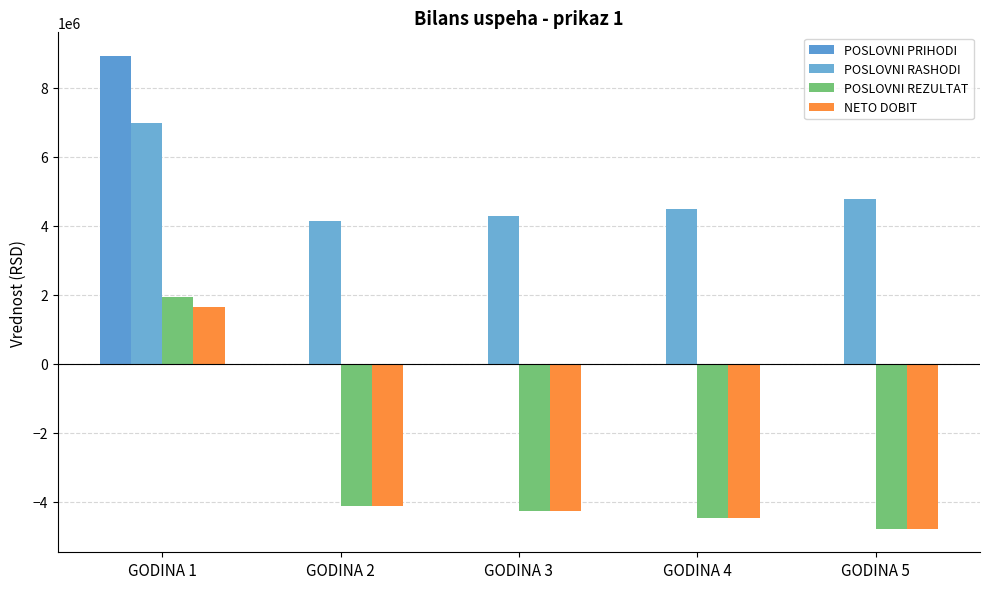

Reading right to left, extract all data points from this chart.

POSLOVNI PRIHODI: 0.0	0.0	0.0	0.0	8914220.0
POSLOVNI RASHODI: 4778906.1	4471281.9	4270032.4	4133128.0	6968440.0
POSLOVNI REZULTAT: -4778906.1	-4471281.9	-4270032.4	-4133128.0	1945780.0
NETO DOBIT: -4778906.1	-4471281.9	-4270032.4	-4133128.0	1650513.0